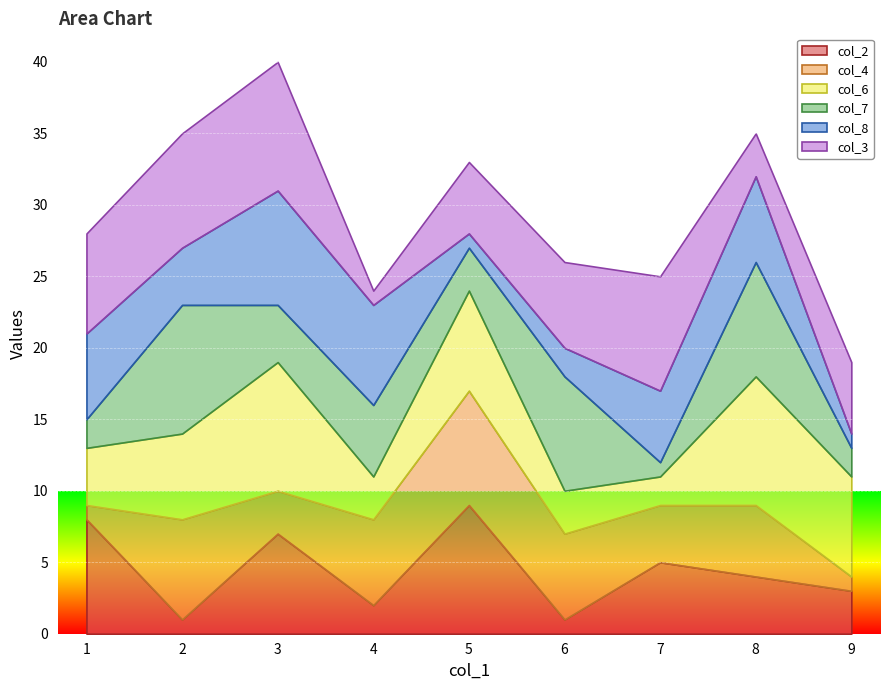

Read the col_4 value at 2.

7